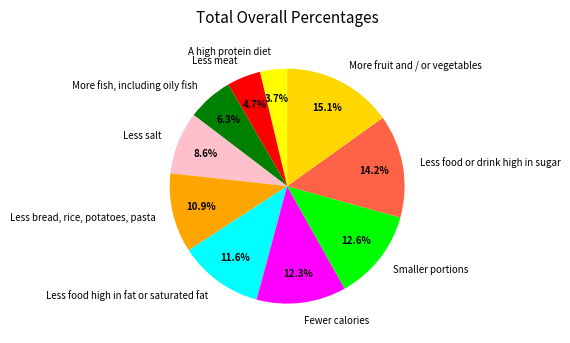

The Less food high in fat or saturated fat slice represents 25% of the pie. True or false?

False